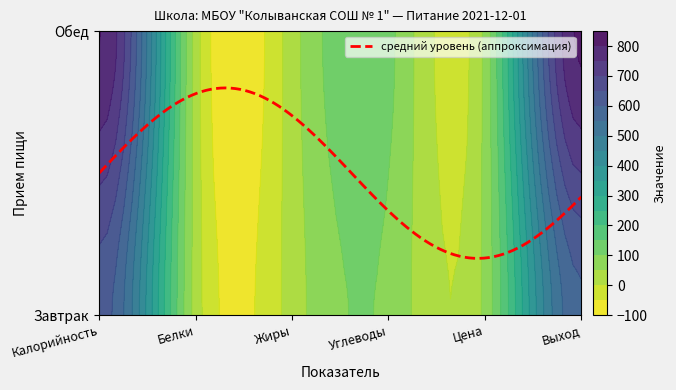

At which label does Завтрак reach its peak?

Калорийность